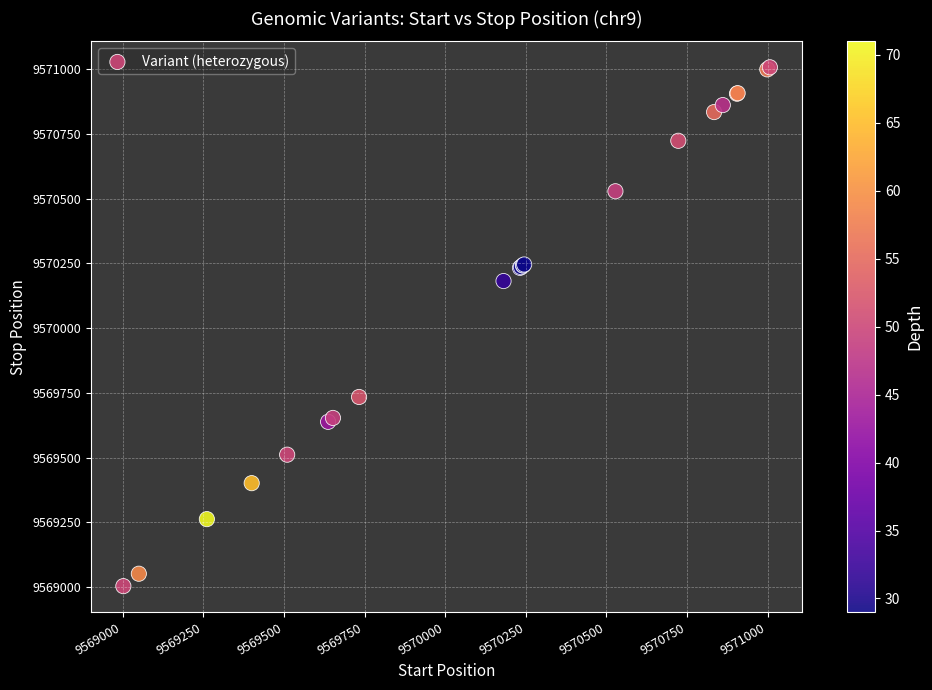

What Y value in the scatter plot is closest to 9570005?

9570182